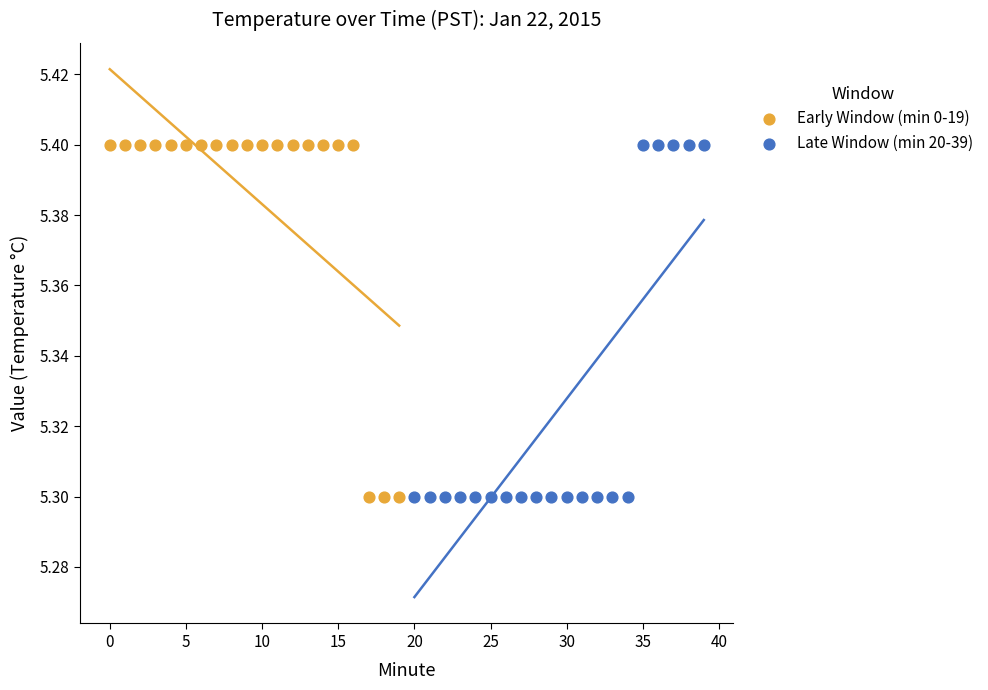

What are all the series names shown in the legend?

Early Window (min 0-19), Late Window (min 20-39)